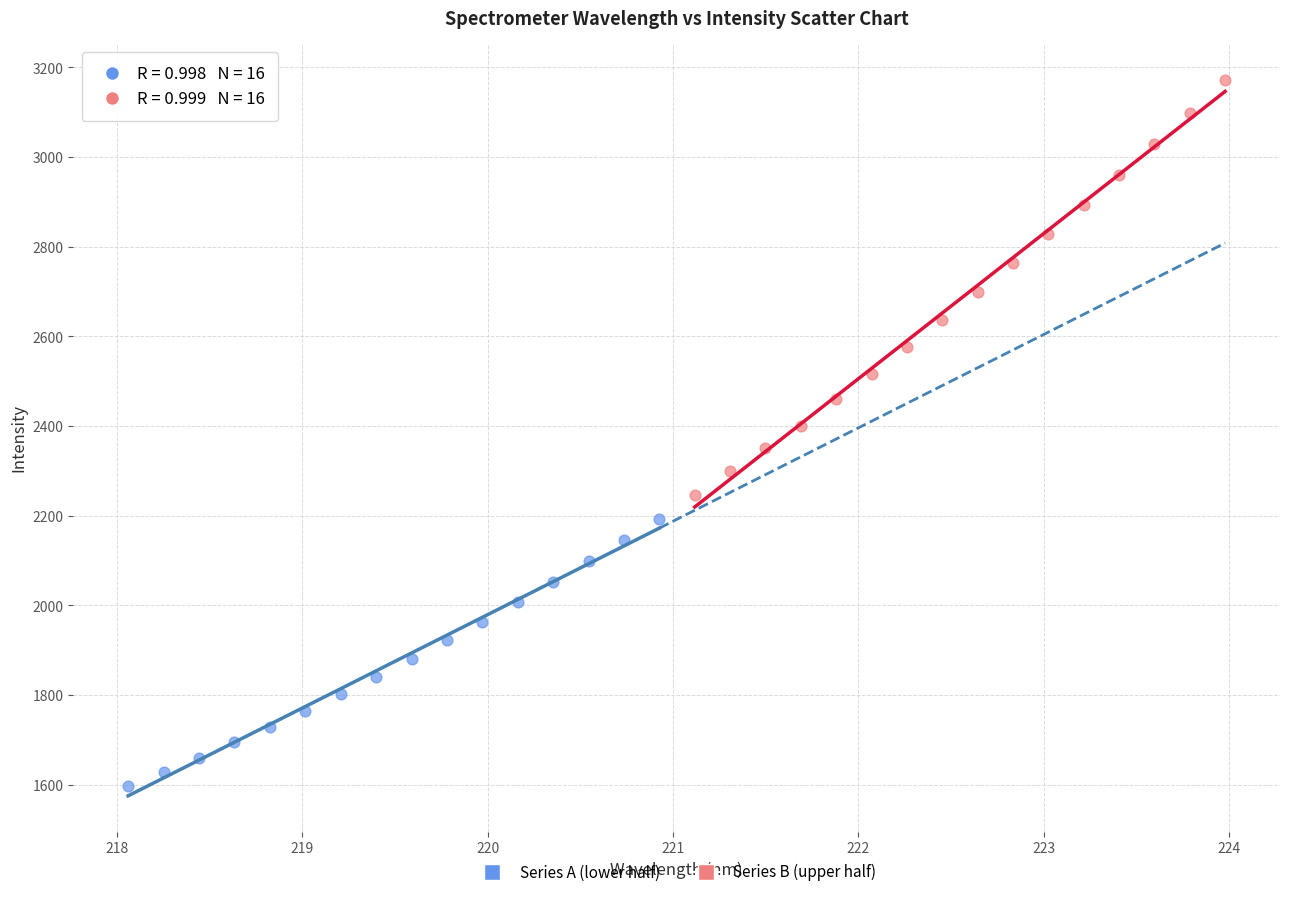

Which series contains the lowest Y value?

Series A (lower half)